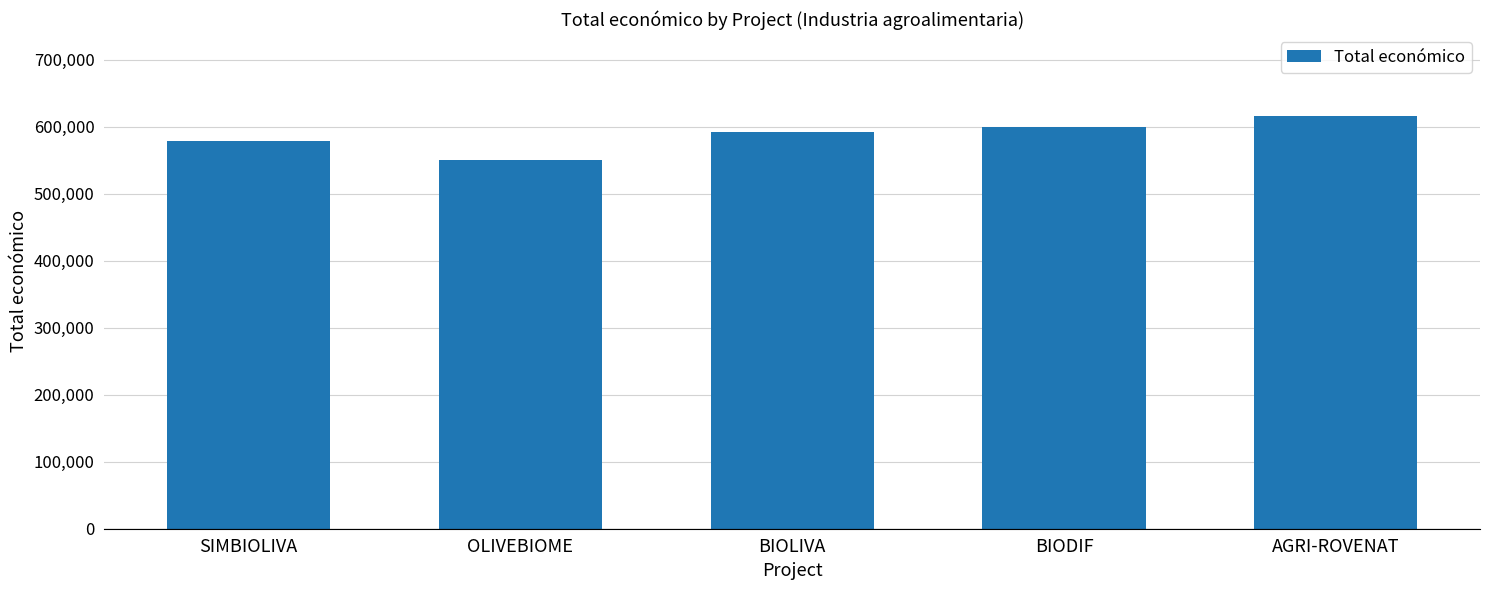

The chart shows a value of 804548 at SIMBIOLIVA. True or false?

False